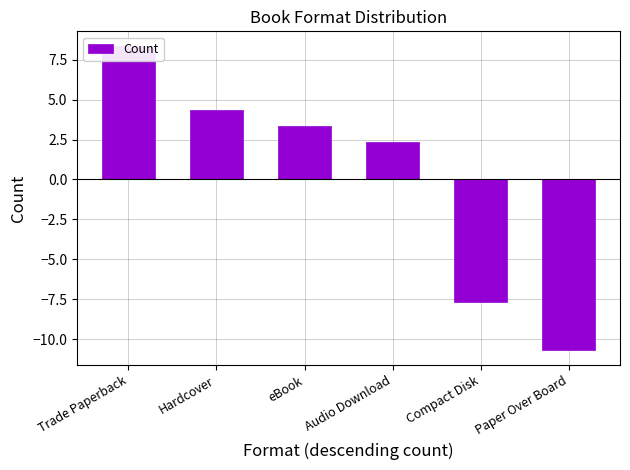

What is the value of the 3rd bar from the left?

3.3